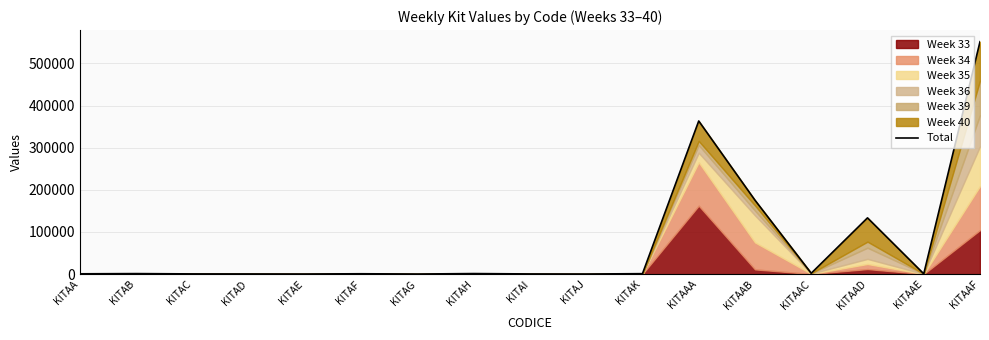

What is the sum of the values at KITAE and KITAAC?

2467